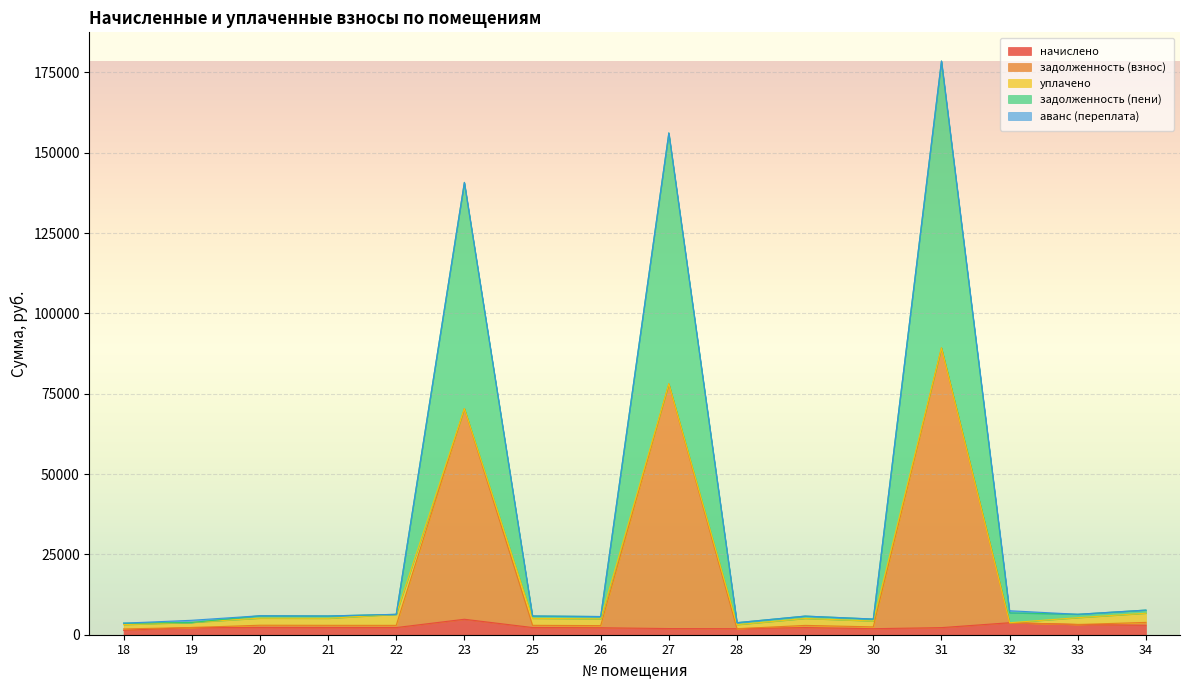

The задолженность (пени) series shows 5011.8 at 26. True or false?

False